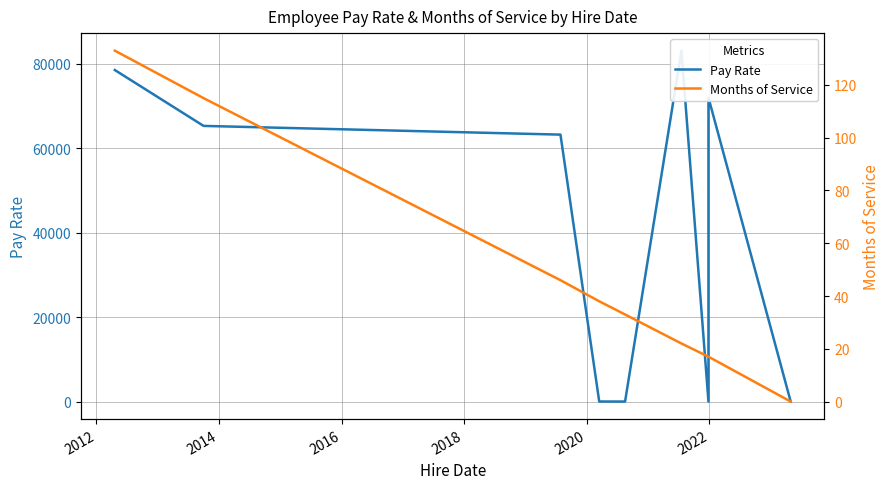

At how many categories does at least one series exceed 60671?

5